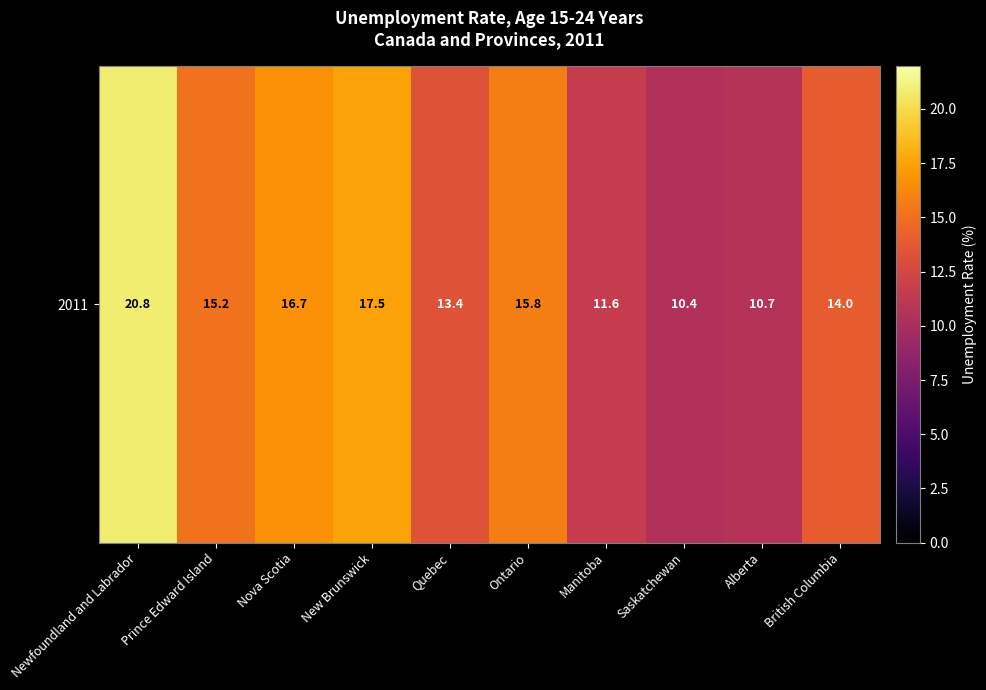

How many data points are less than 15?

5